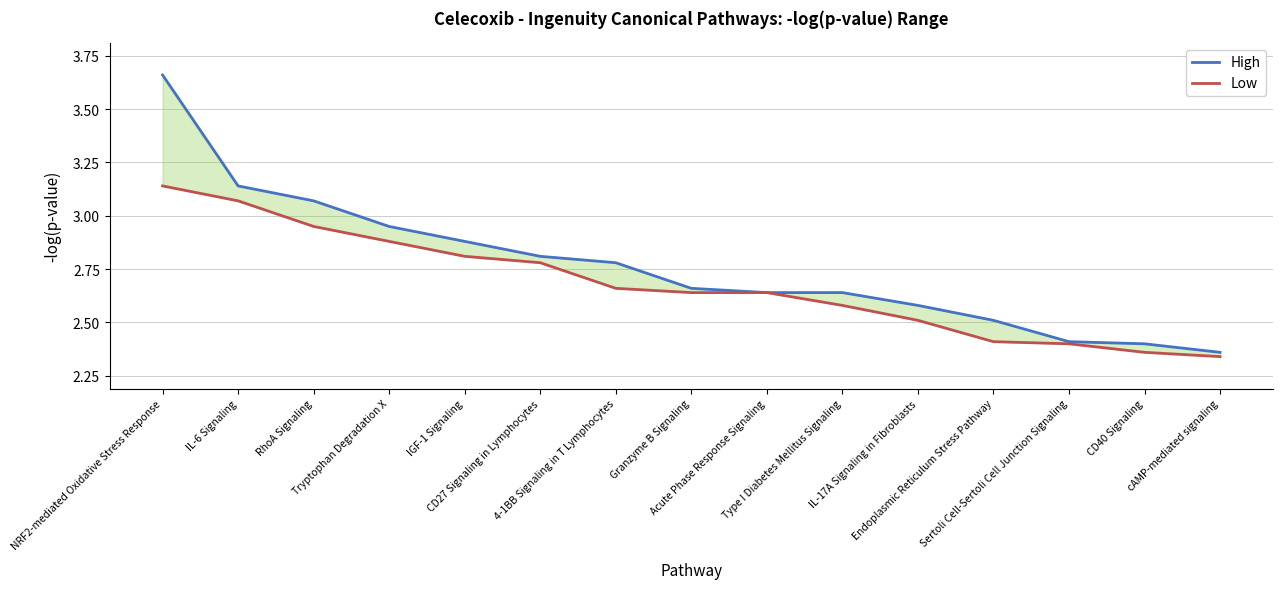

Rank the categories by Low value from highest to lowest.

NRF2-mediated Oxidative Stress Response, IL-6 Signaling, RhoA Signaling, Tryptophan Degradation X, IGF-1 Signaling, CD27 Signaling in Lymphocytes, 4-1BB Signaling in T Lymphocytes, Granzyme B Signaling, Acute Phase Response Signaling, Type I Diabetes Mellitus Signaling, IL-17A Signaling in Fibroblasts, Endoplasmic Reticulum Stress Pathway, Sertoli Cell-Sertoli Cell Junction Signaling, CD40 Signaling, cAMP-mediated signaling